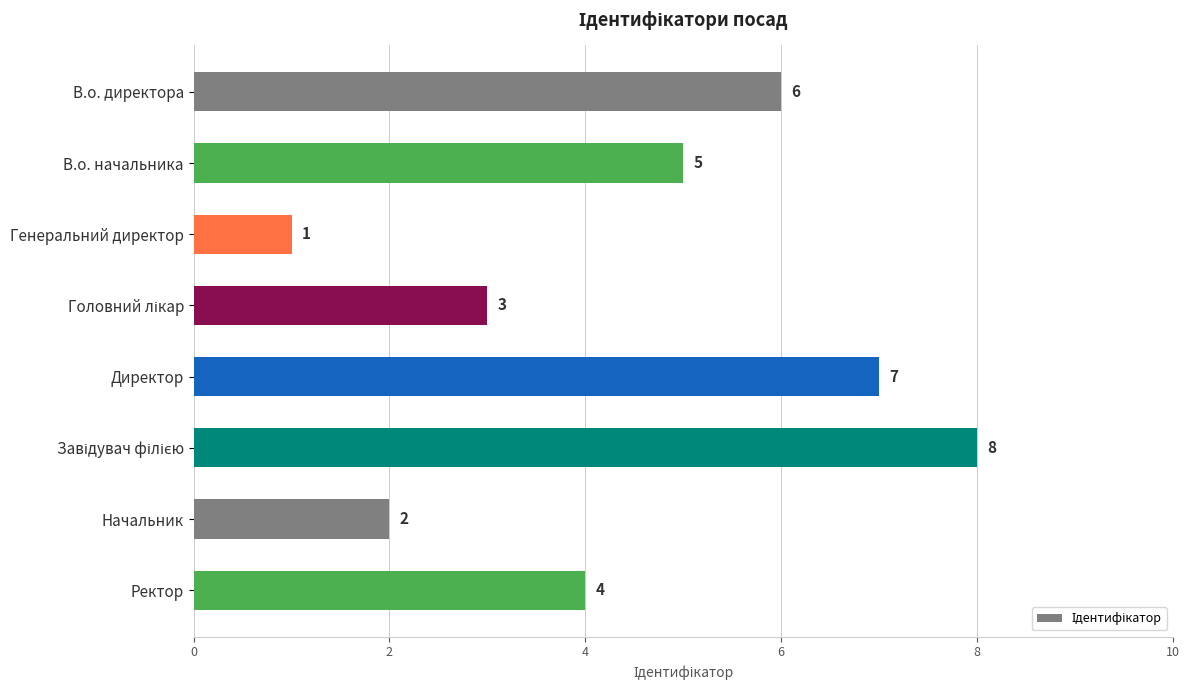

The chart shows a value of 4 at Директор. True or false?

False